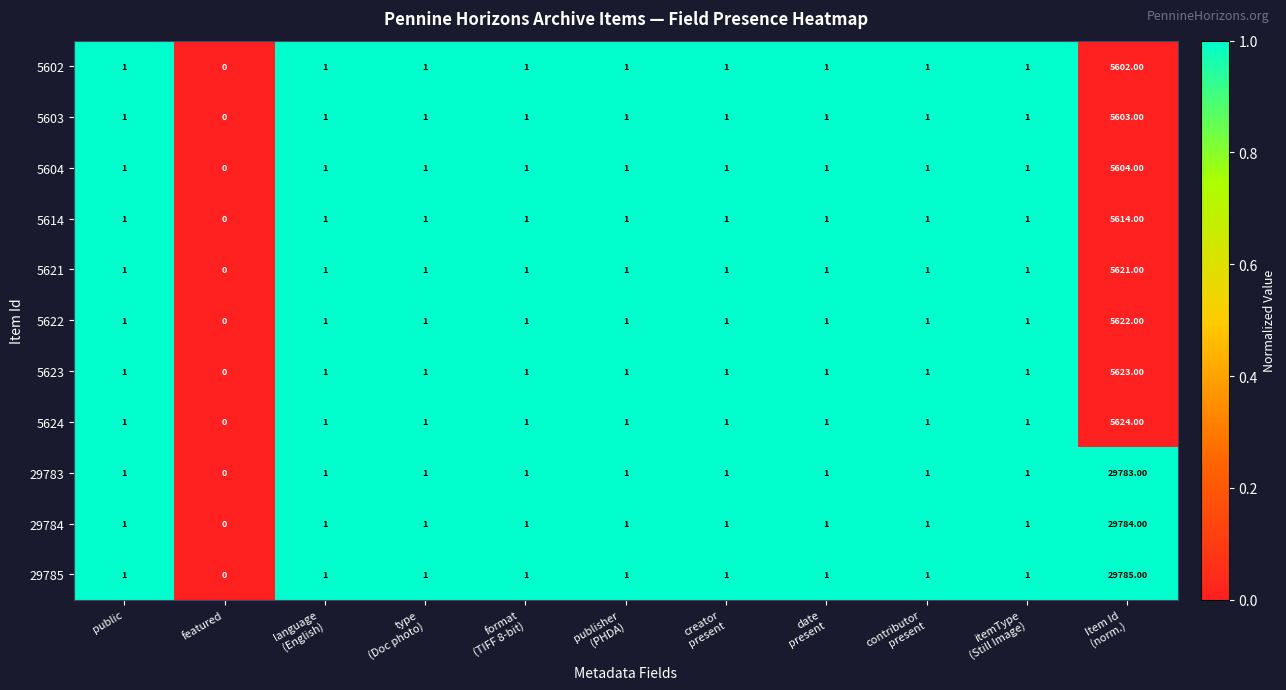

Which series has the widest spread of values?

29785